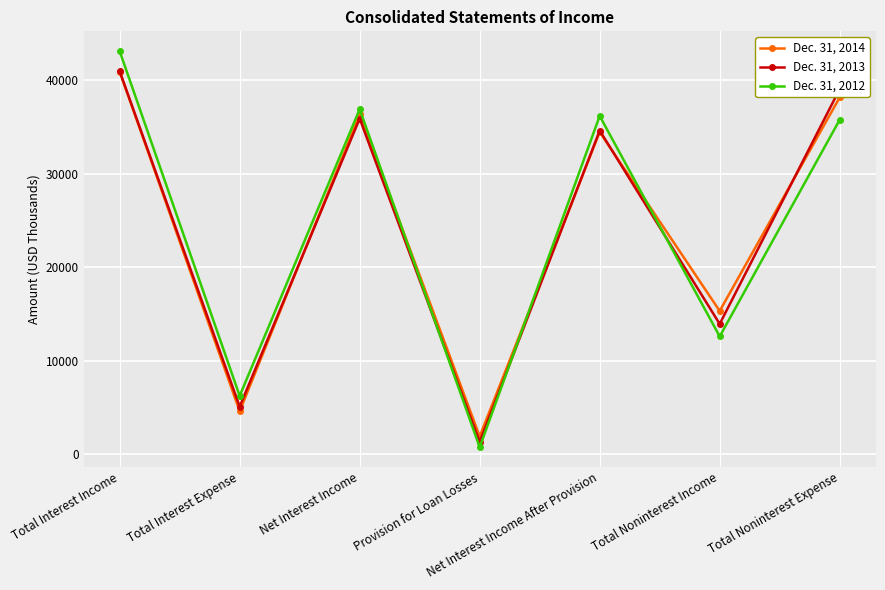

Where is the first local maximum for Dec. 31, 2014?

Net Interest Income